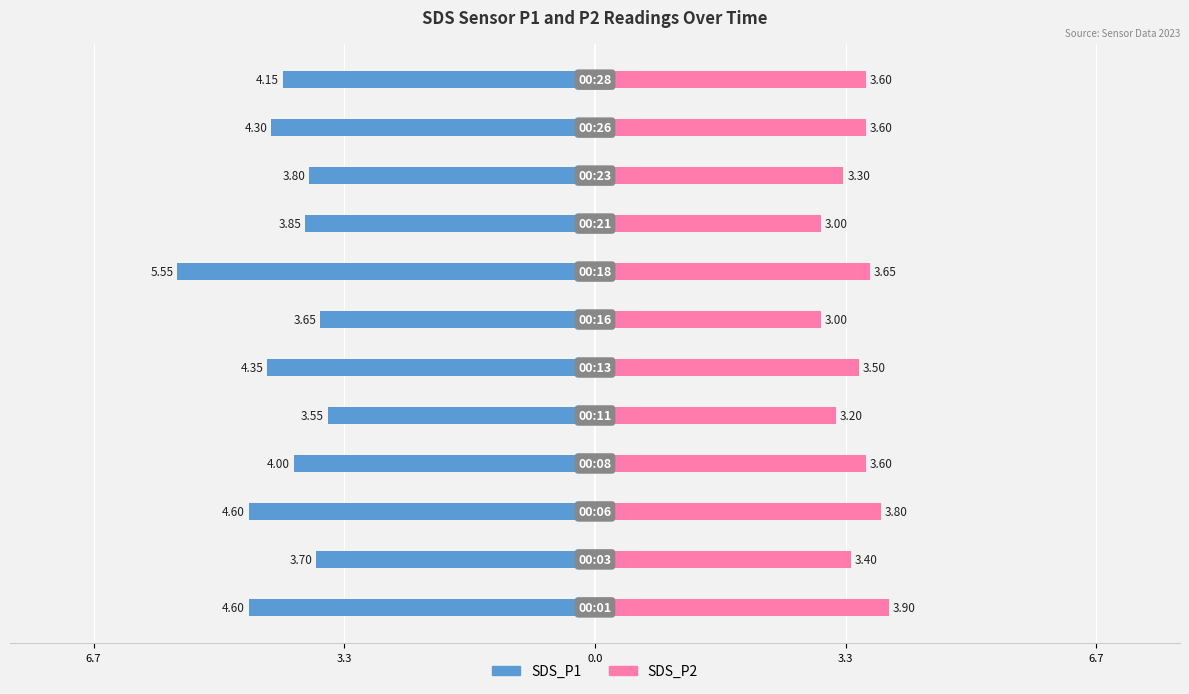

How many series are shown in this chart?

2